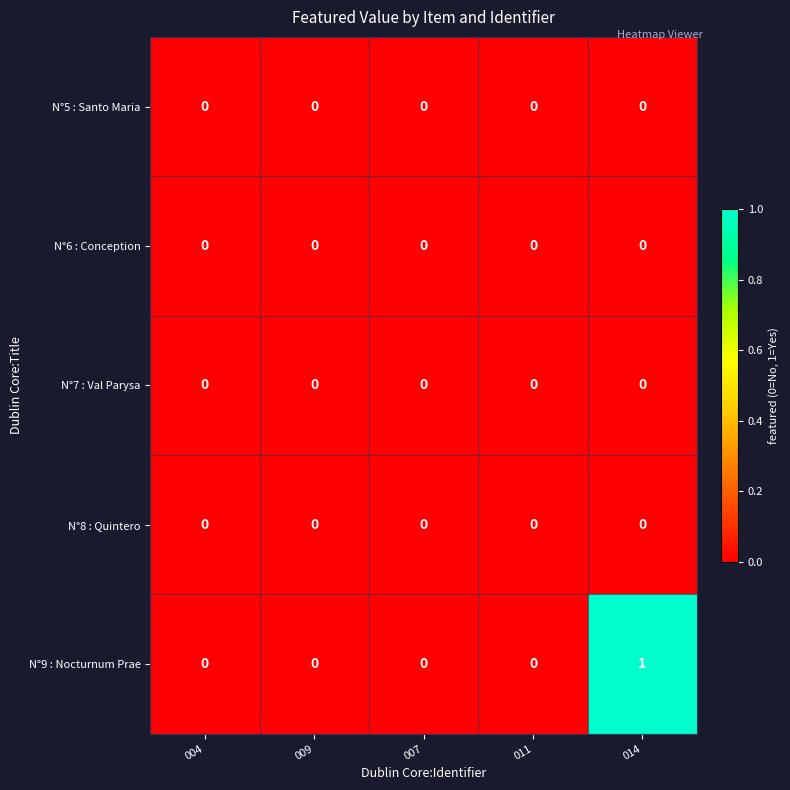

Reading left to right, list all the values displayed in this chart.

N°5 : Santo Maria: 004=0	009=0	007=0	011=0	014=0
N°6 : Conception: 004=0	009=0	007=0	011=0	014=0
N°7 : Val Parysa: 004=0	009=0	007=0	011=0	014=0
N°8 : Quintero: 004=0	009=0	007=0	011=0	014=0
N°9 : Nocturnum Prae: 004=0	009=0	007=0	011=0	014=1